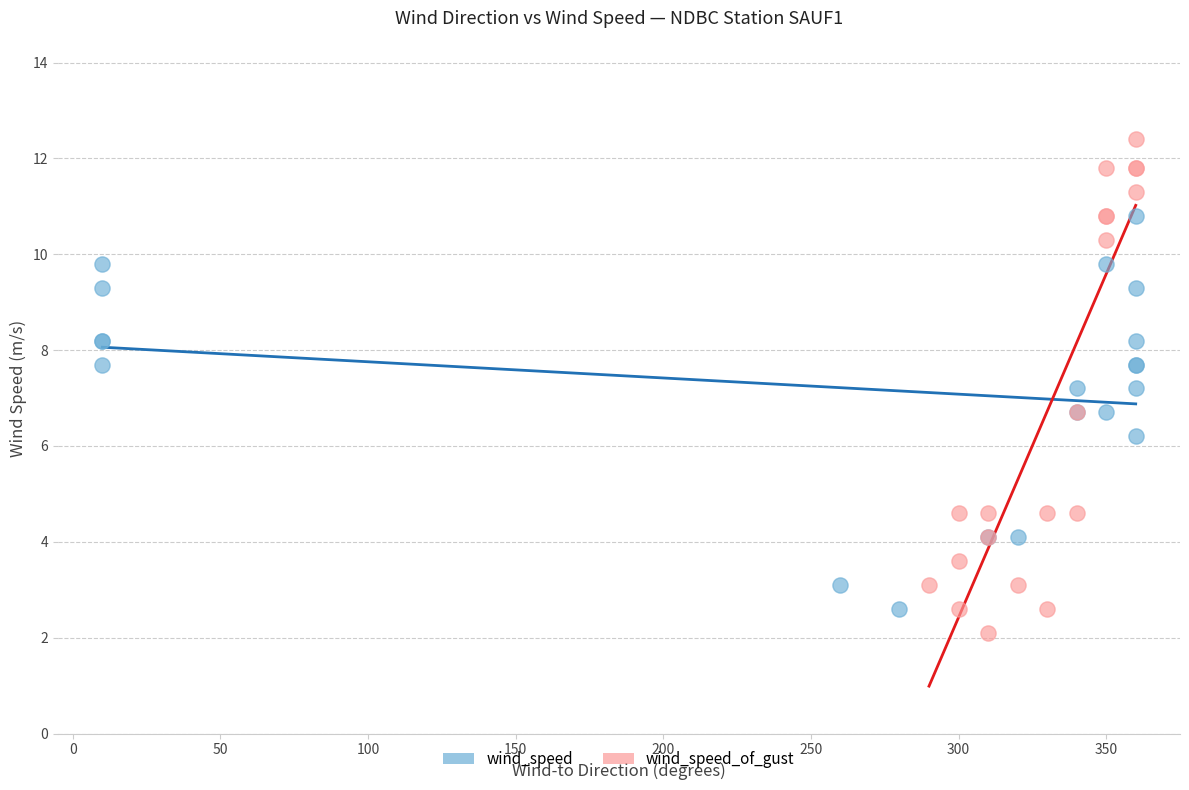

Which series contains the highest Y value?

wind_speed_of_gust